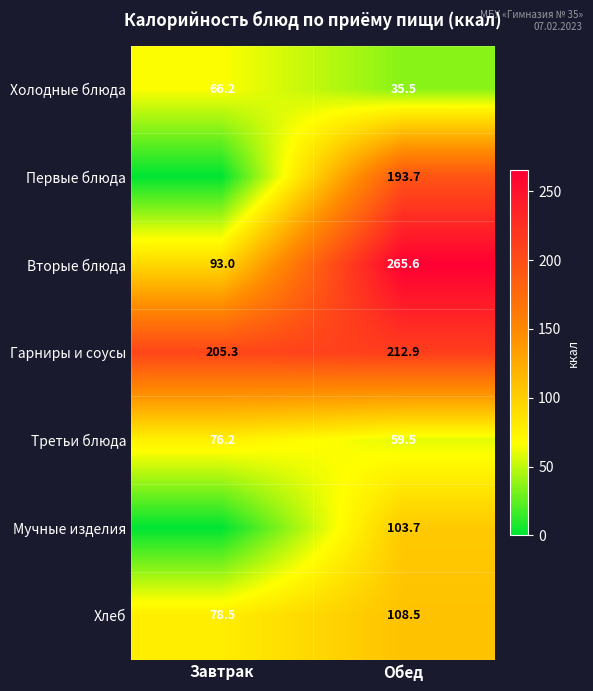

True or false: Вторые блюда has a value of 160.5 at Завтрак.

False